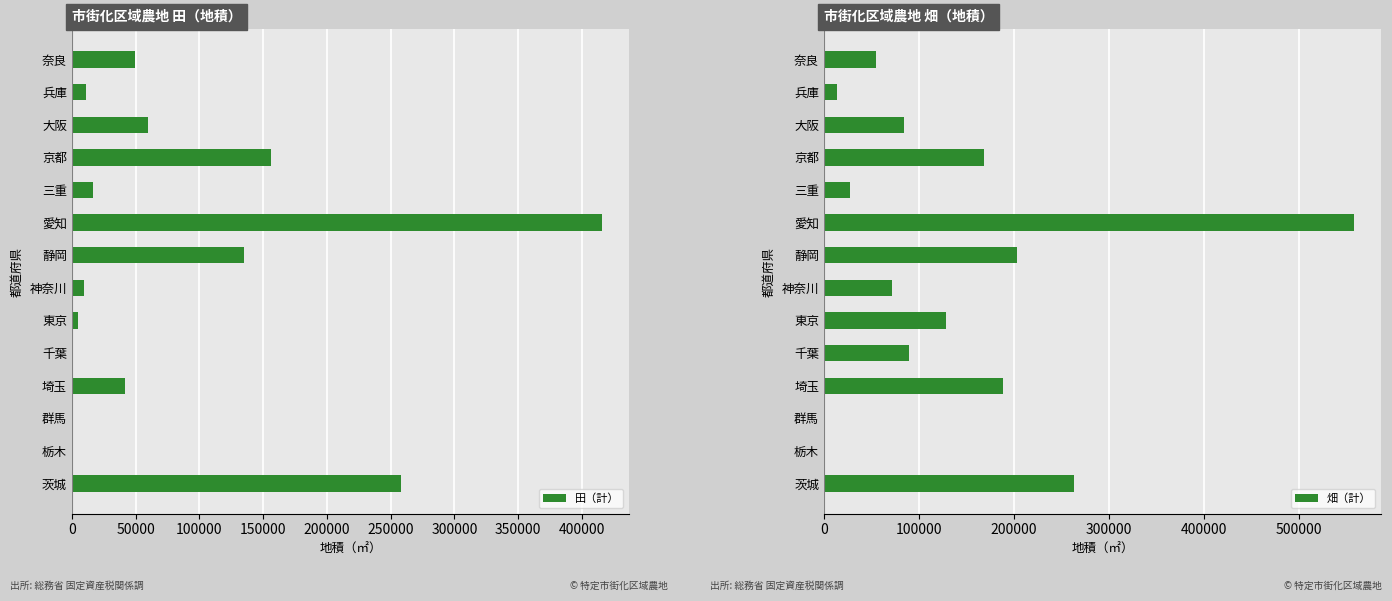

What is the difference between the second highest and minimum values in the 畑（計） series?

263528